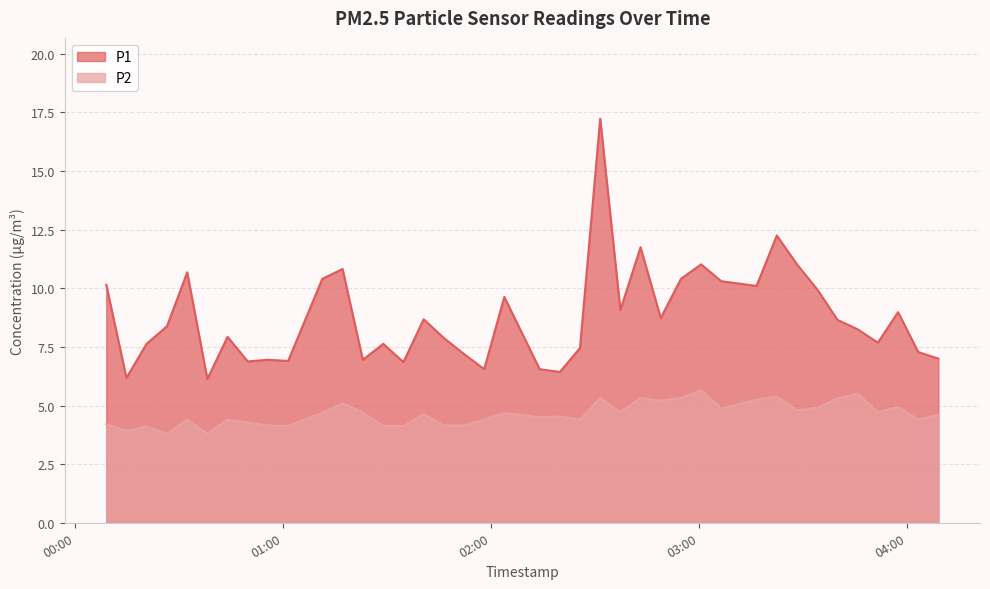

Between 2023-07-02T02:37:13 and 2023-07-02T03:39:52, which is larger?

2023-07-02T02:37:13